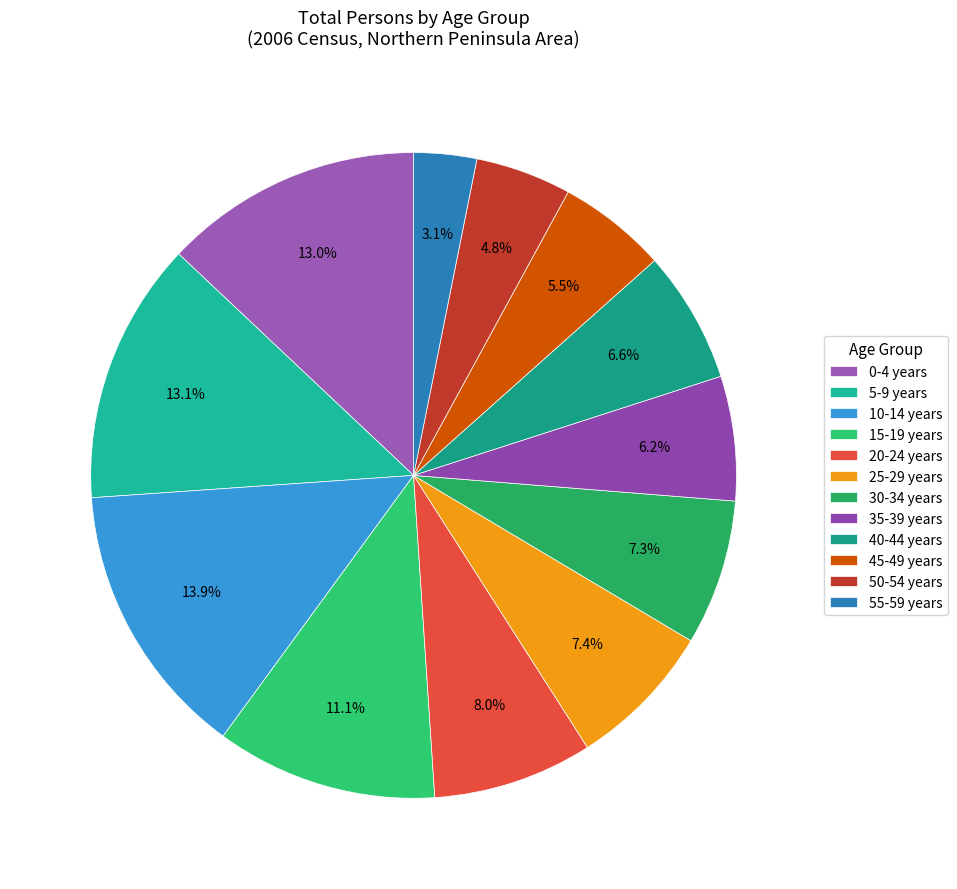

True or false: 50-54 years accounts for 5% of the total.

True